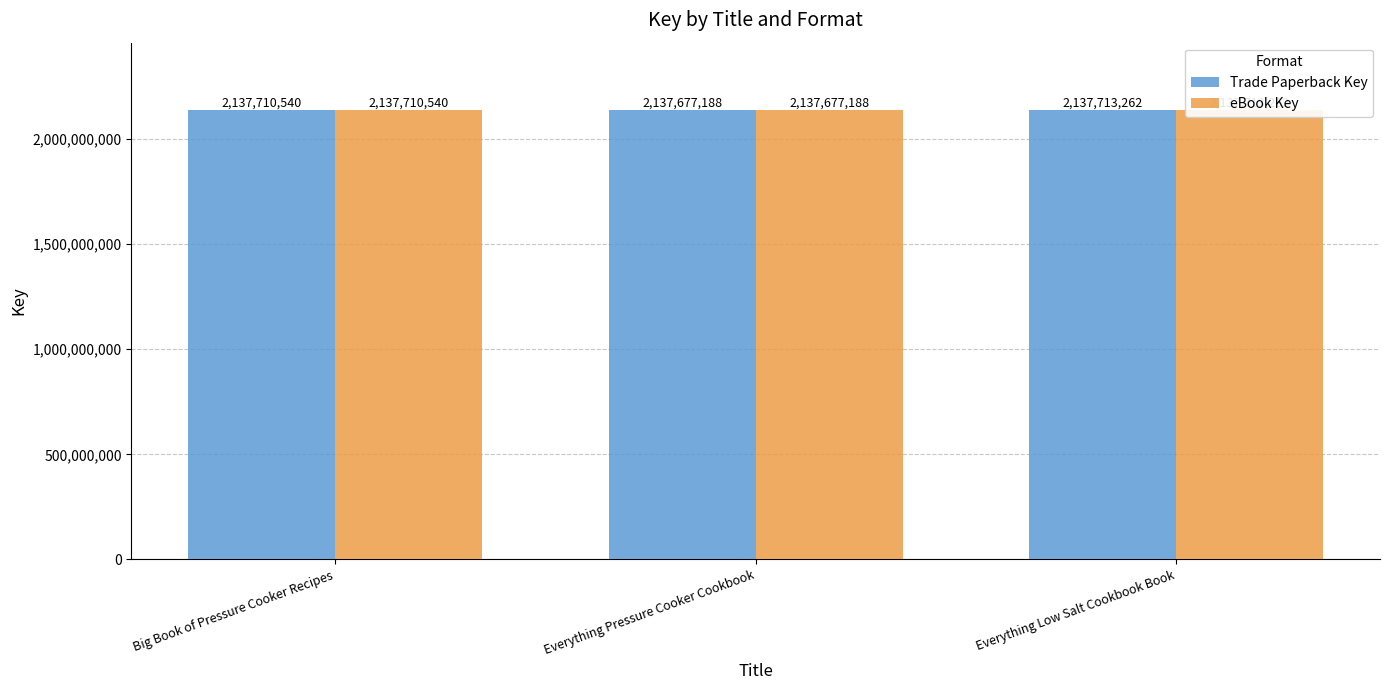

Which category has the highest value in the eBook Key series?

Everything Low Salt Cookbook Book